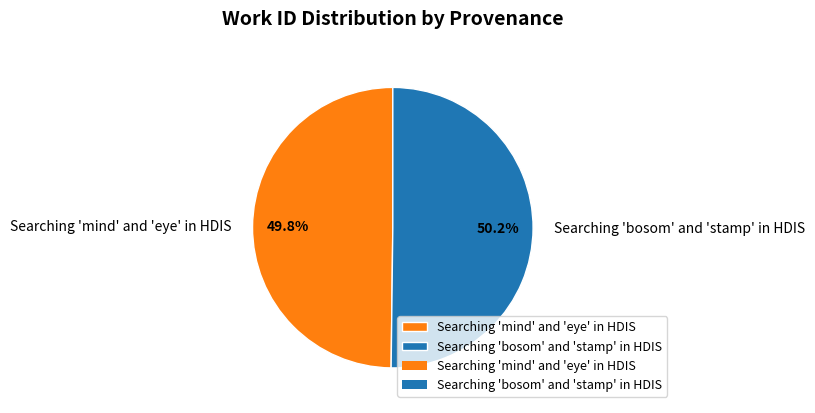

Combined, do Searching 'mind' and 'eye' in HDIS and Searching 'bosom' and 'stamp' in HDIS account for over 50%?

Yes